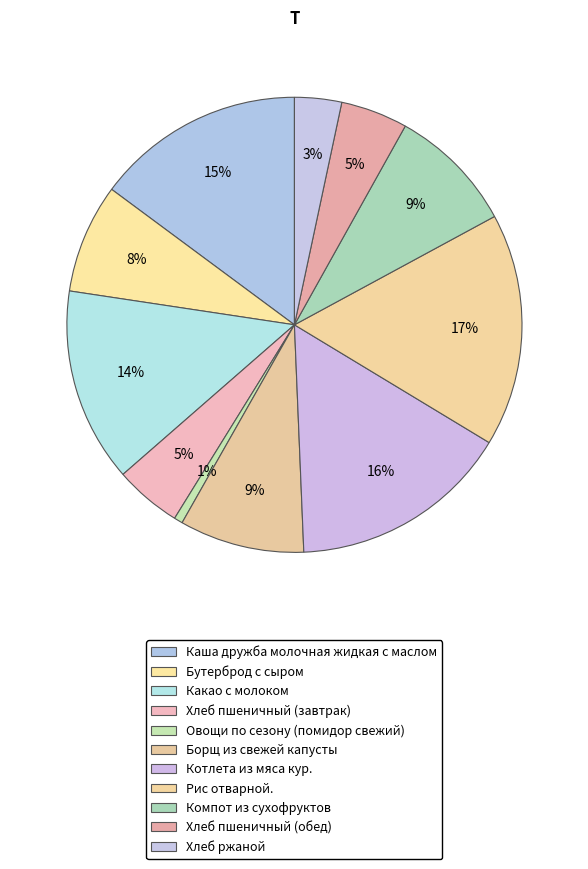

Does any single category account for the majority?

No